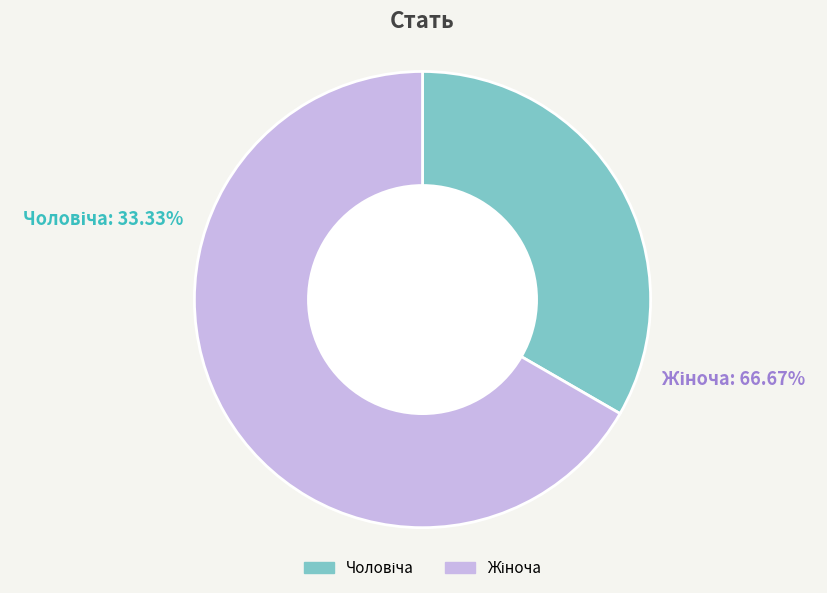

What is the smallest slice in the pie chart?

Чоловіча